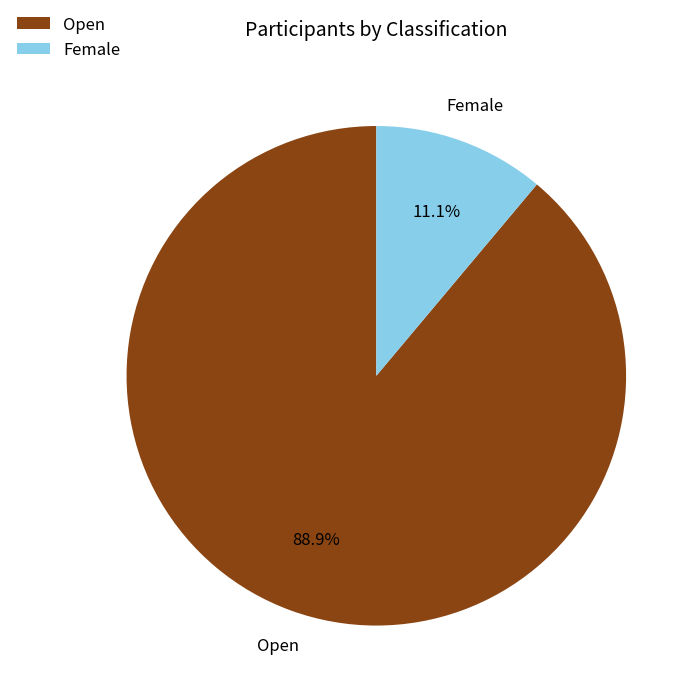

How many slices are in this pie chart?

2